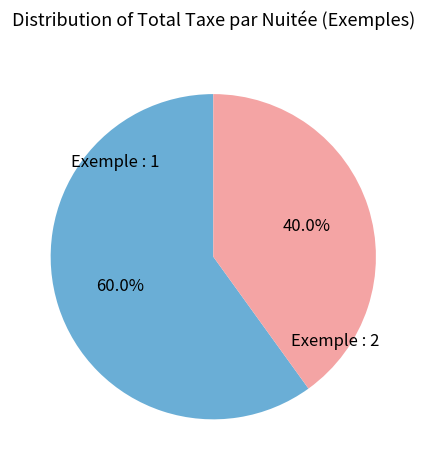

Rank the categories by value from highest to lowest.

Exemple : 1, Exemple : 2